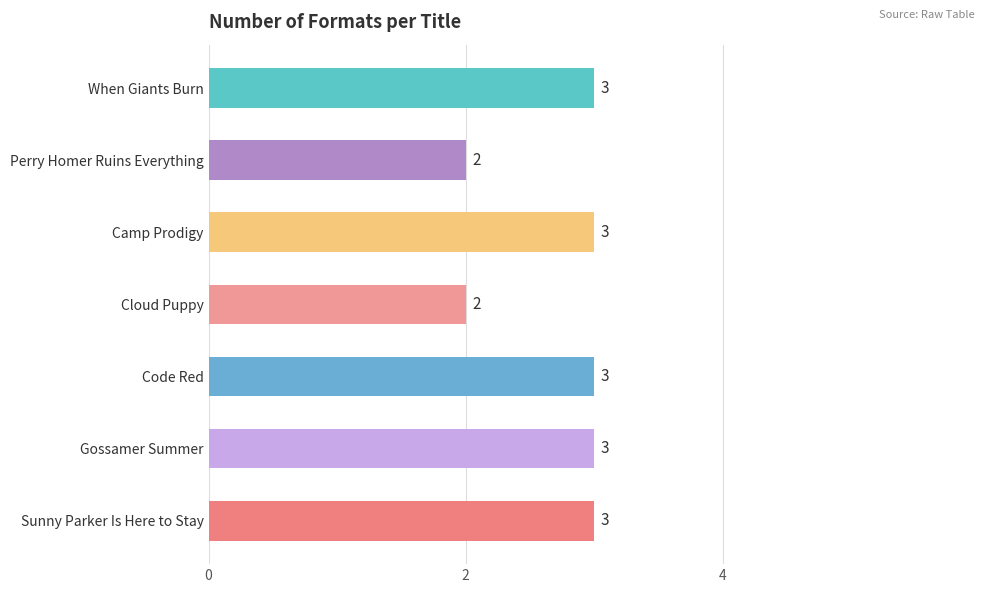

How many values are between 2 and 3?

7